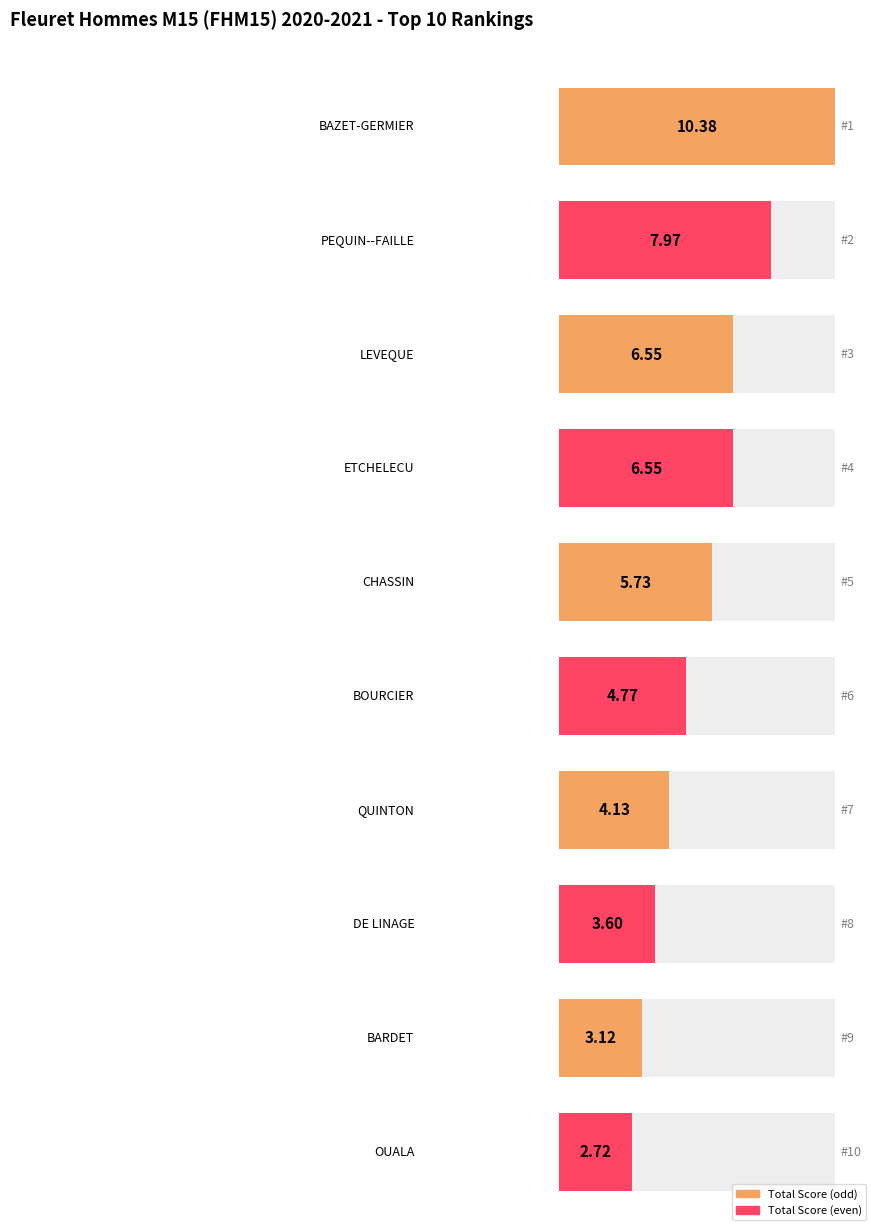

Is it true that the value at ETCHELECU is 1.7?

False